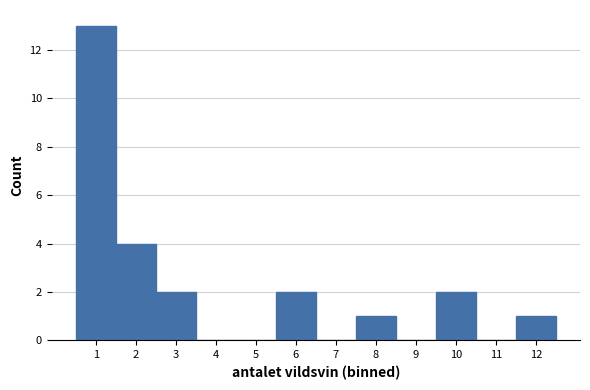

Reading left to right, transcribe this chart: for each bar, give the range it covers on the x-axis and its height. The values are not printed on the chart, so give them approximately, as read against the axis.

0.5 to 1.5: 13
1.5 to 2.5: 4
2.5 to 3.5: 2
3.5 to 4.5: 0
4.5 to 5.5: 0
5.5 to 6.5: 2
6.5 to 7.5: 0
7.5 to 8.5: 1
8.5 to 9.5: 0
9.5 to 10.5: 2
10.5 to 11.5: 0
11.5 to 12.5: 1